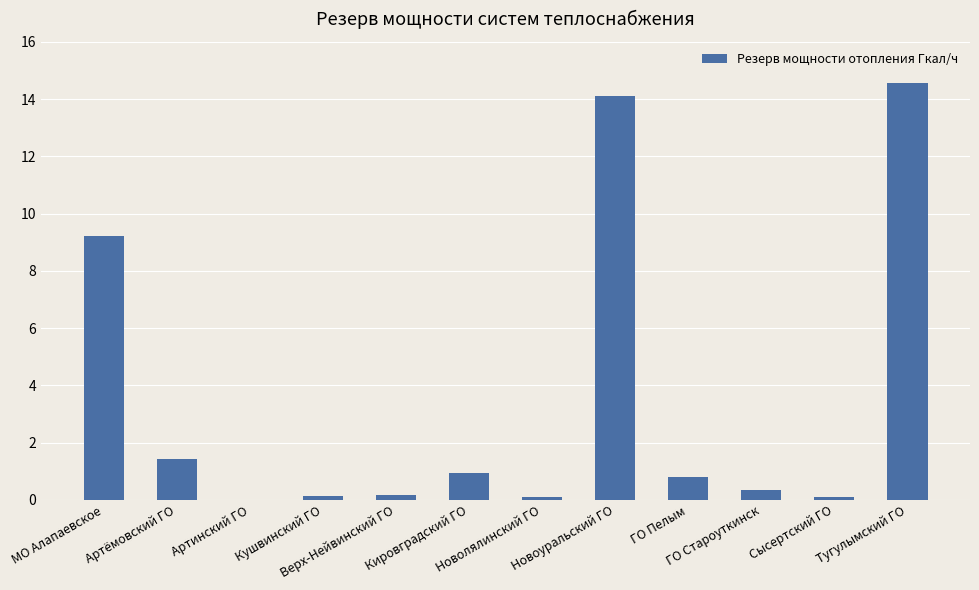

At which category does the chart reach its minimum across all series?

Артинский ГО